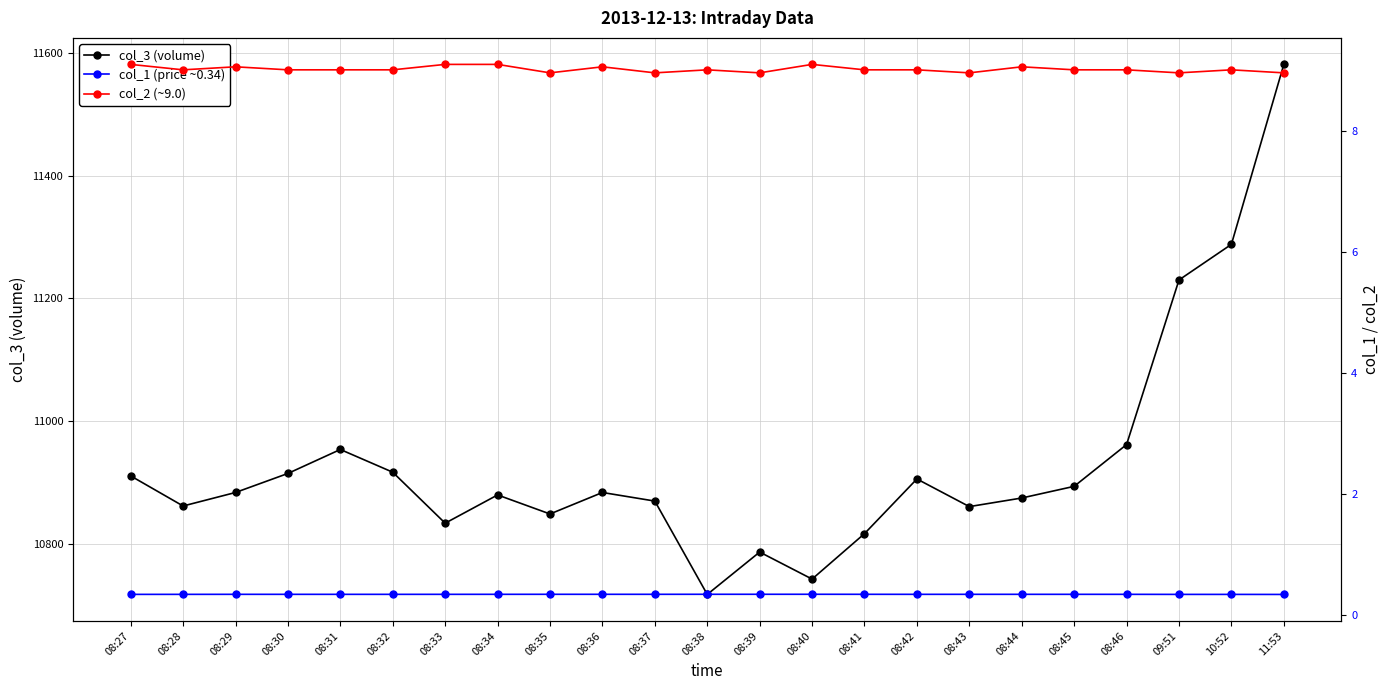

What is the highest value of the col_1 (price ~0.34) series?

0.3